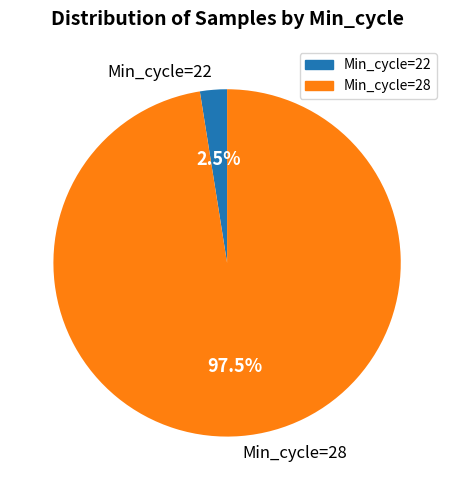

Which has a higher value, Min_cycle=22 or Min_cycle=28?

Min_cycle=28